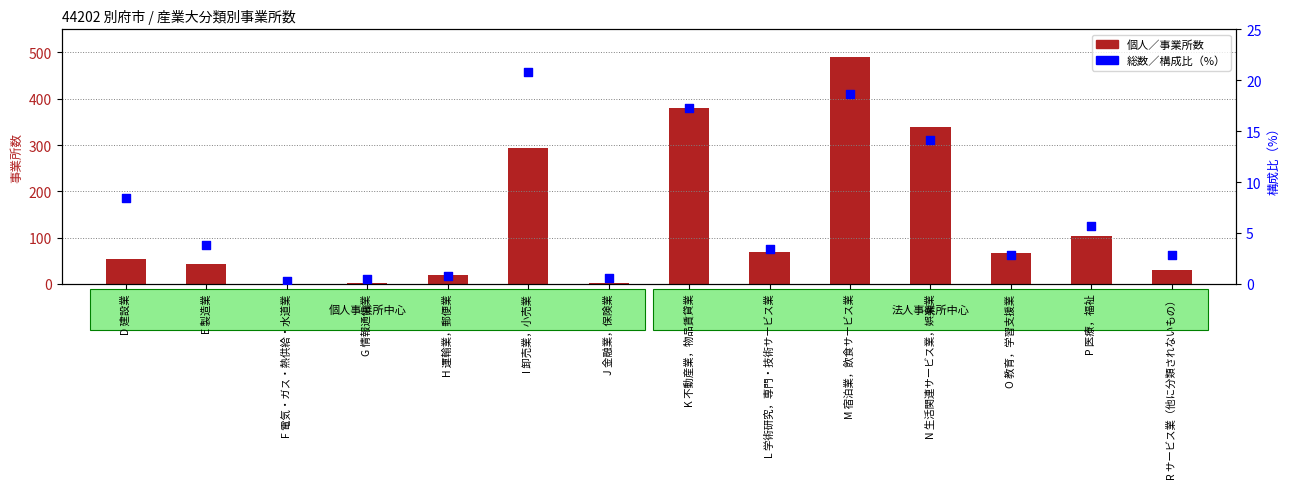

At which category is the sum across all series the highest?

M 宿泊業，飲食サービス業